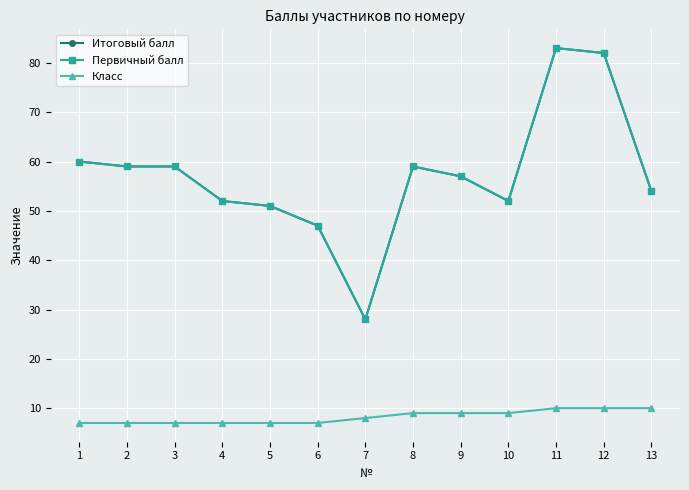

Reading left to right, what are all the values shown in this chart?

Итоговый балл: 1=60	2=59	3=59	4=52	5=51	6=47	7=28	8=59	9=57	10=52	11=83	12=82	13=54
Первичный балл: 1=60	2=59	3=59	4=52	5=51	6=47	7=28	8=59	9=57	10=52	11=83	12=82	13=54
Класс: 1=7	2=7	3=7	4=7	5=7	6=7	7=8	8=9	9=9	10=9	11=10	12=10	13=10